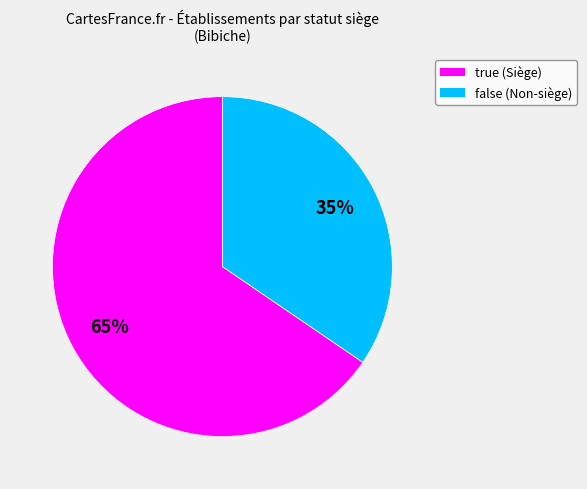

Do false and true together represent more than half of the pie?

Yes